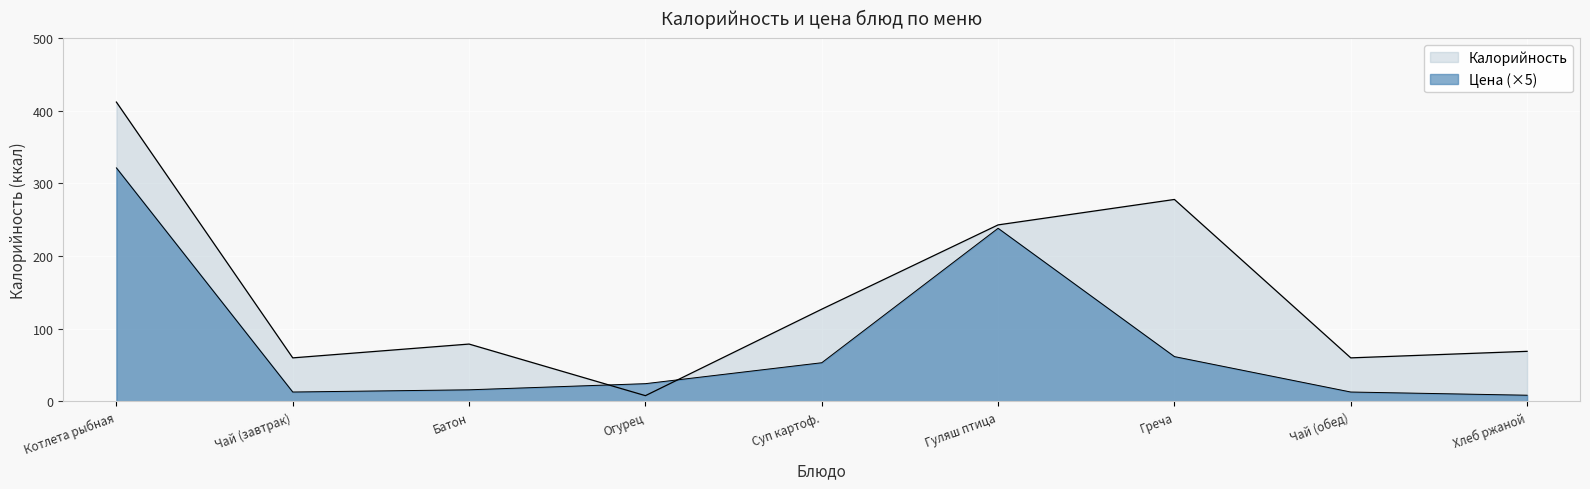

What is the lowest value of the Цена series?

8.6